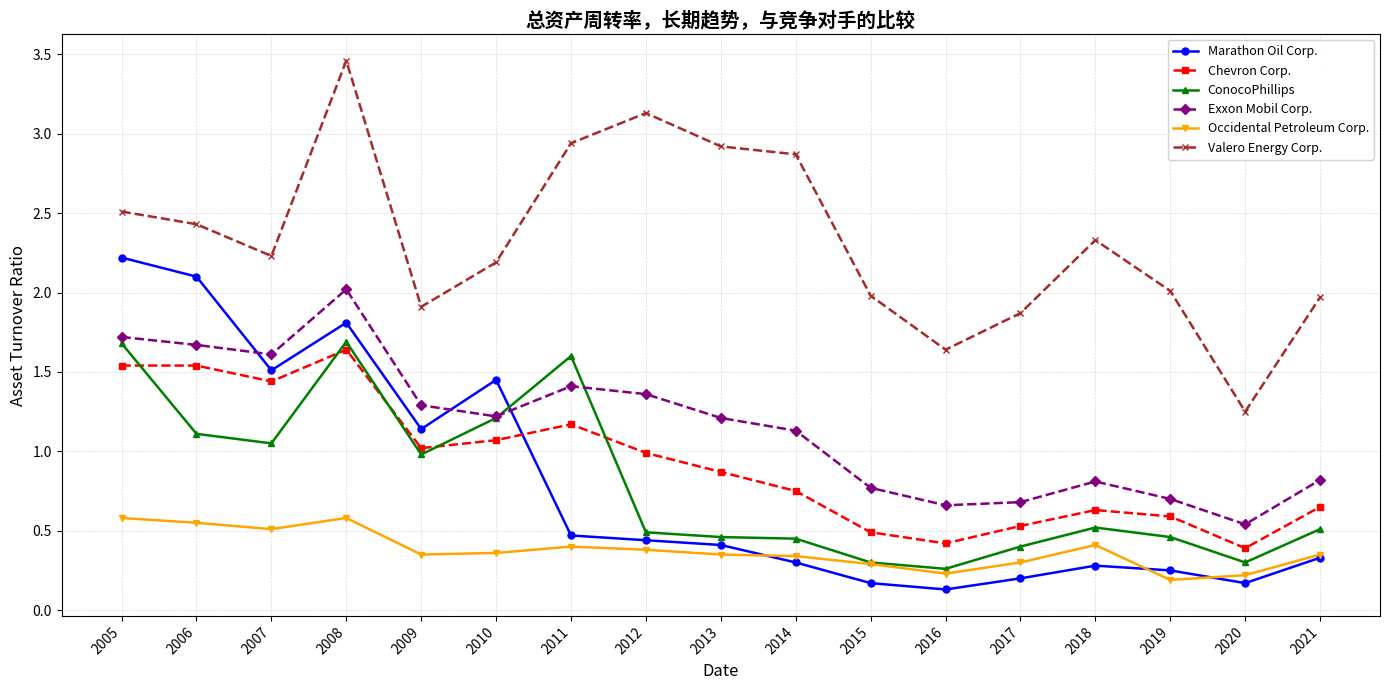

Which category has the highest value across all series?

2008